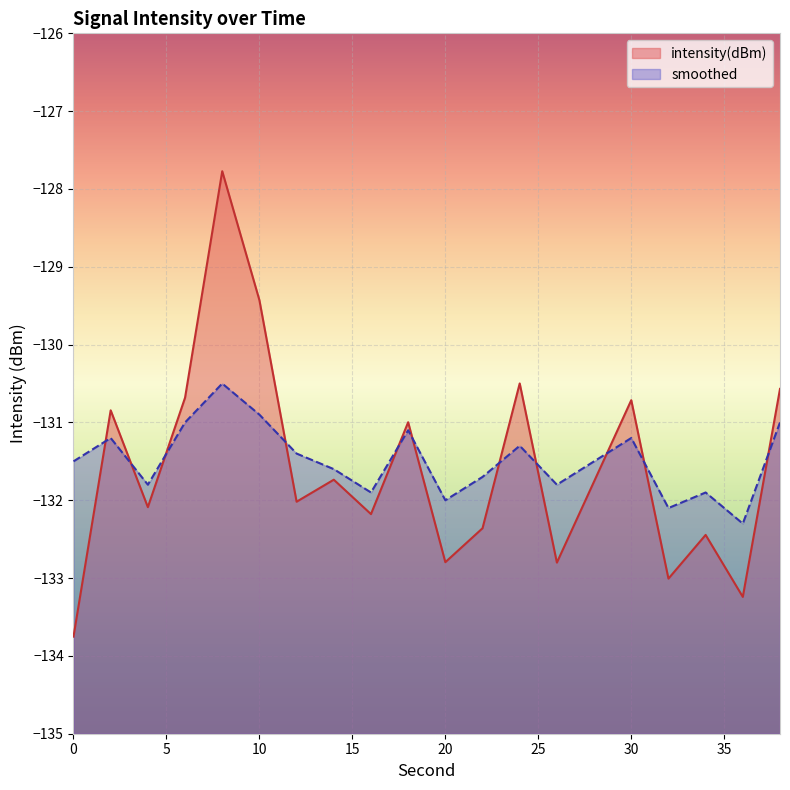

What is the sum of the intensity(dBm) values at 18 and 22?

-263.4